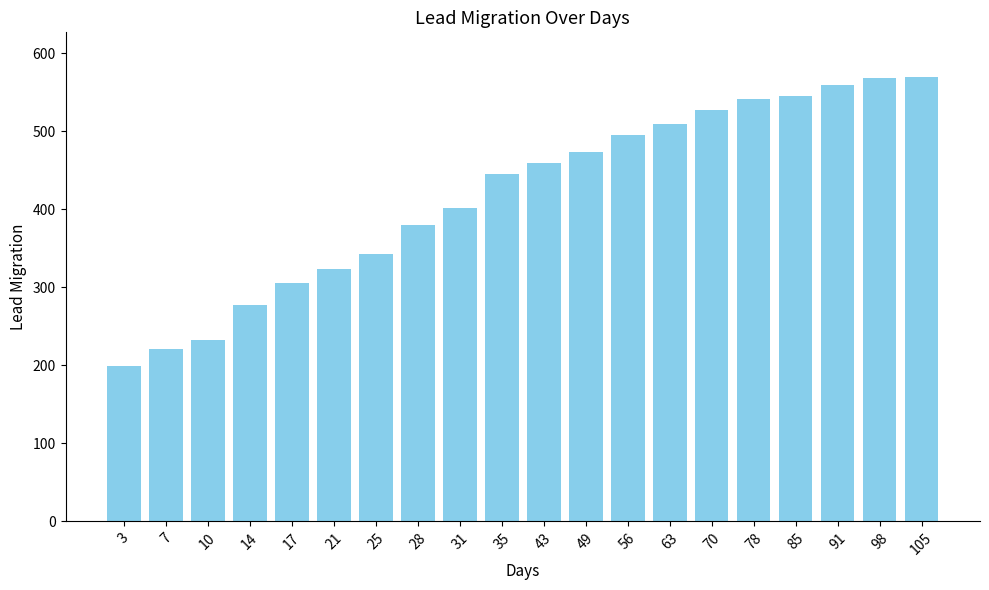

At which label is the value closest to 384?

28